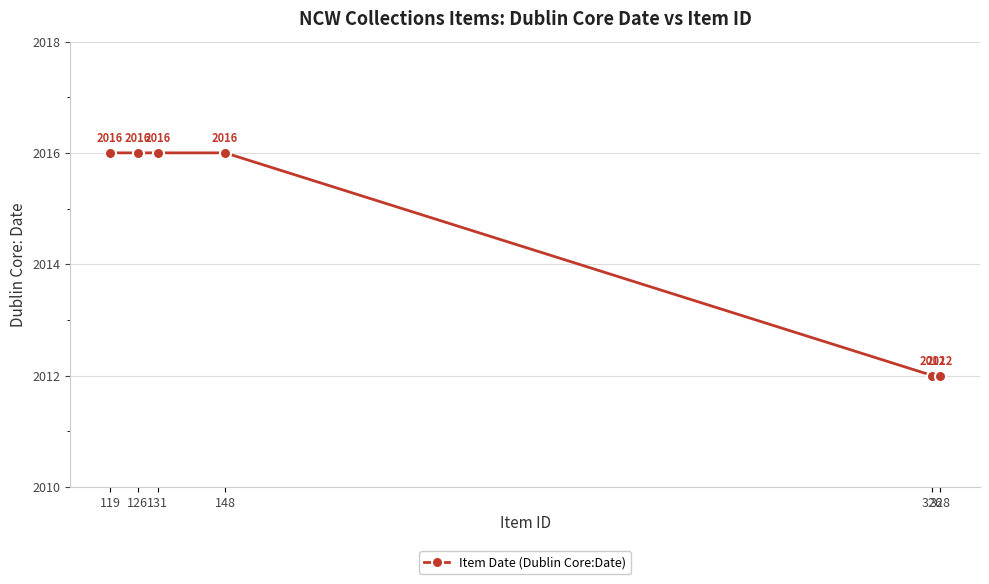

What is the difference between the second highest and minimum values?

4